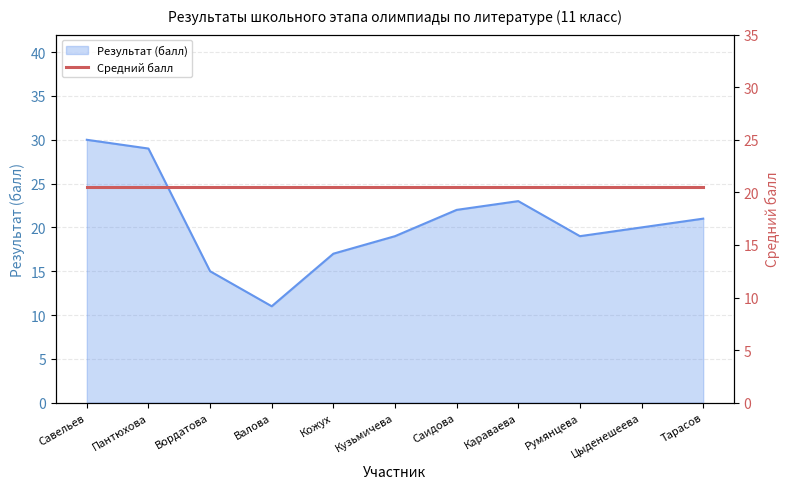

What is the minimum value shown in the chart?

11